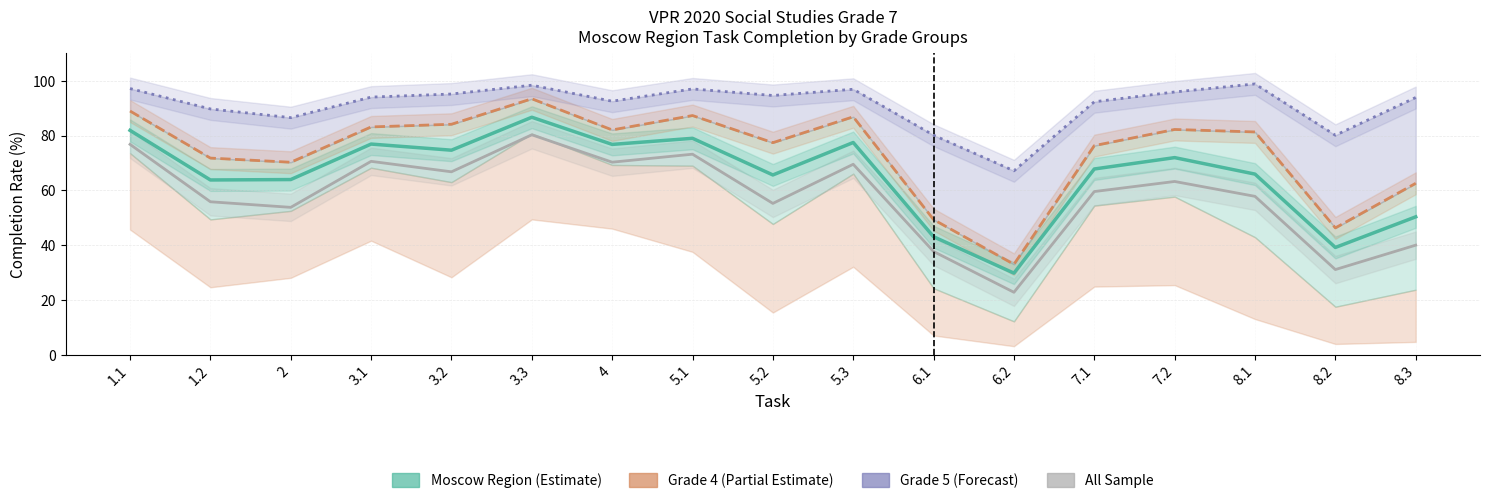

The Grade 5 (Forecast) series shows 51.4 at 8.2. True or false?

False